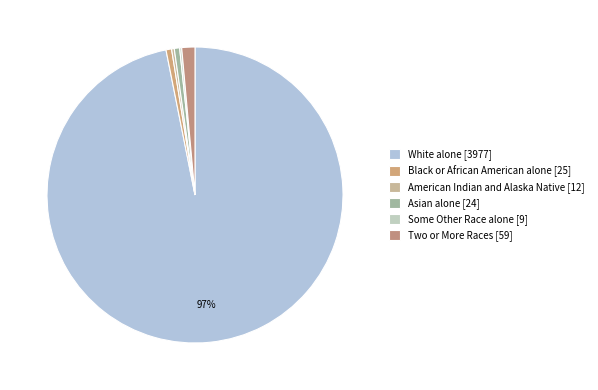

Which slice is the smallest?

Some Other Race alone [9]